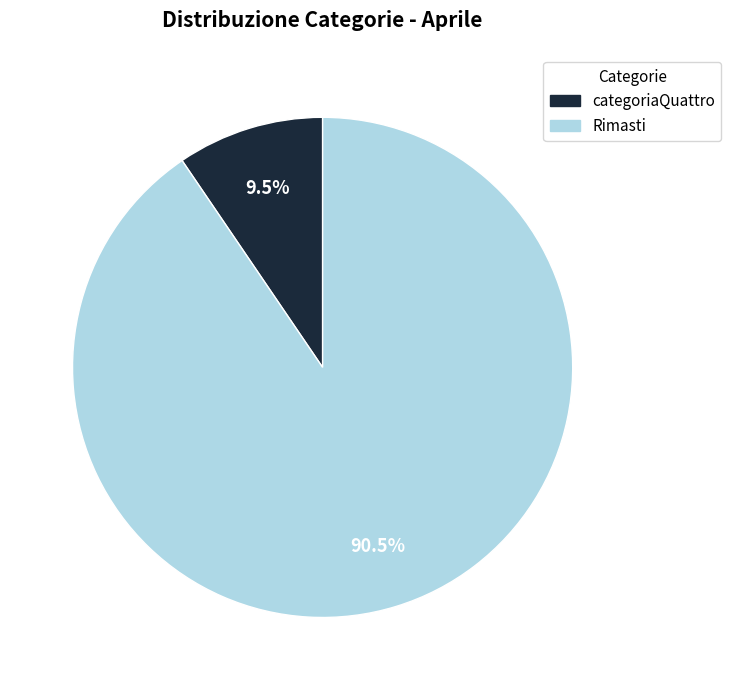

Does any single category account for the majority?

Yes